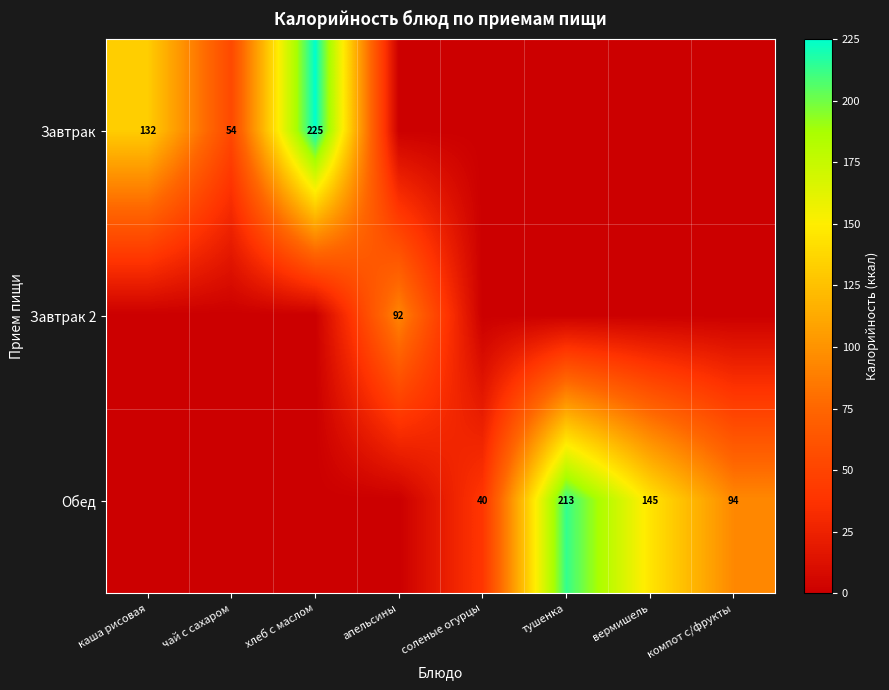

The value of Завтрак 2 at апельсины is 92. True or false?

True